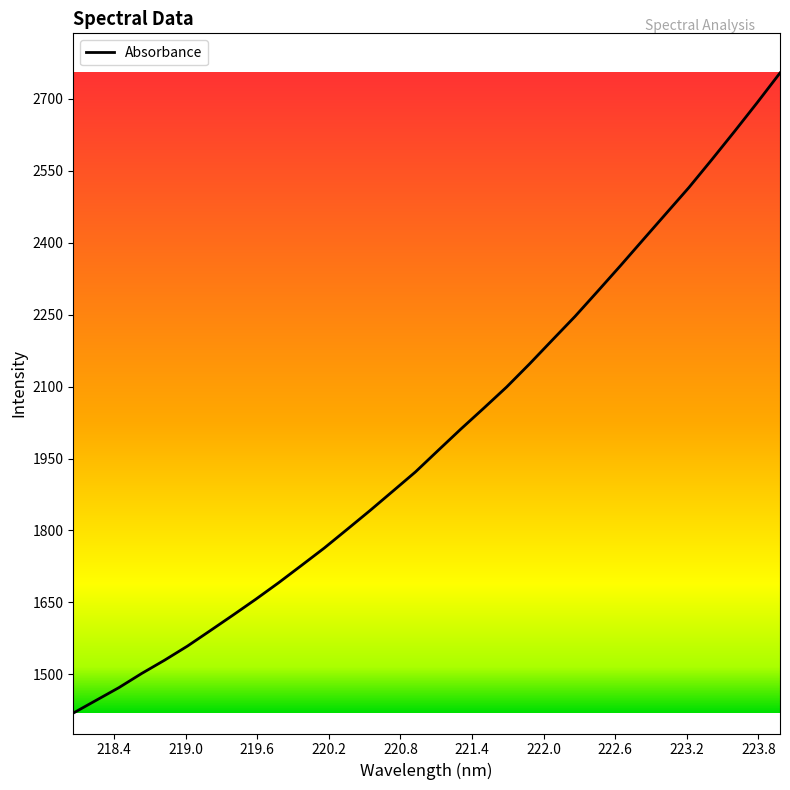

What is the smallest value displayed?

1419.1